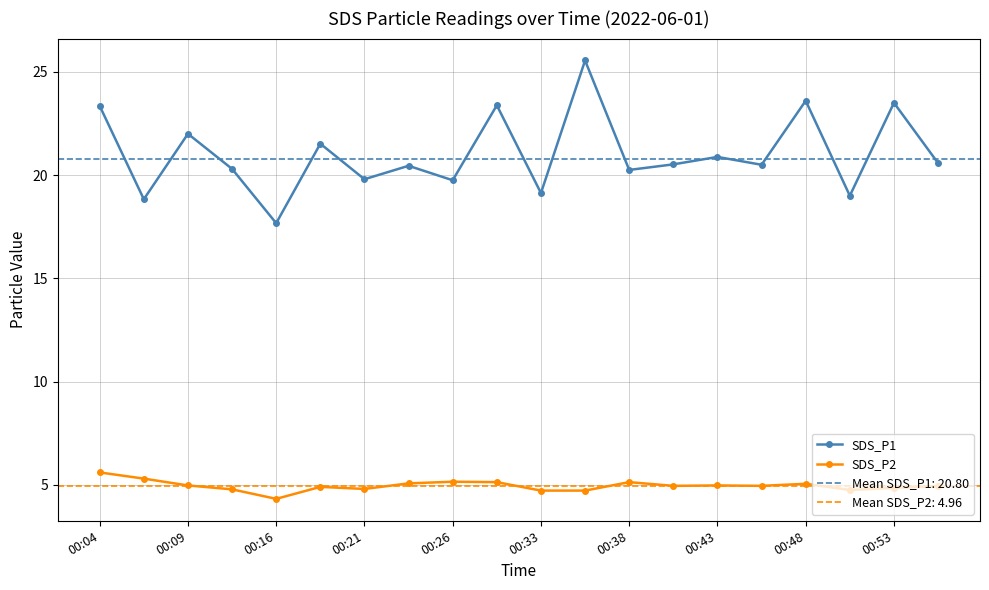

Where is SDS_P2 nearest to the value 4?

00:16